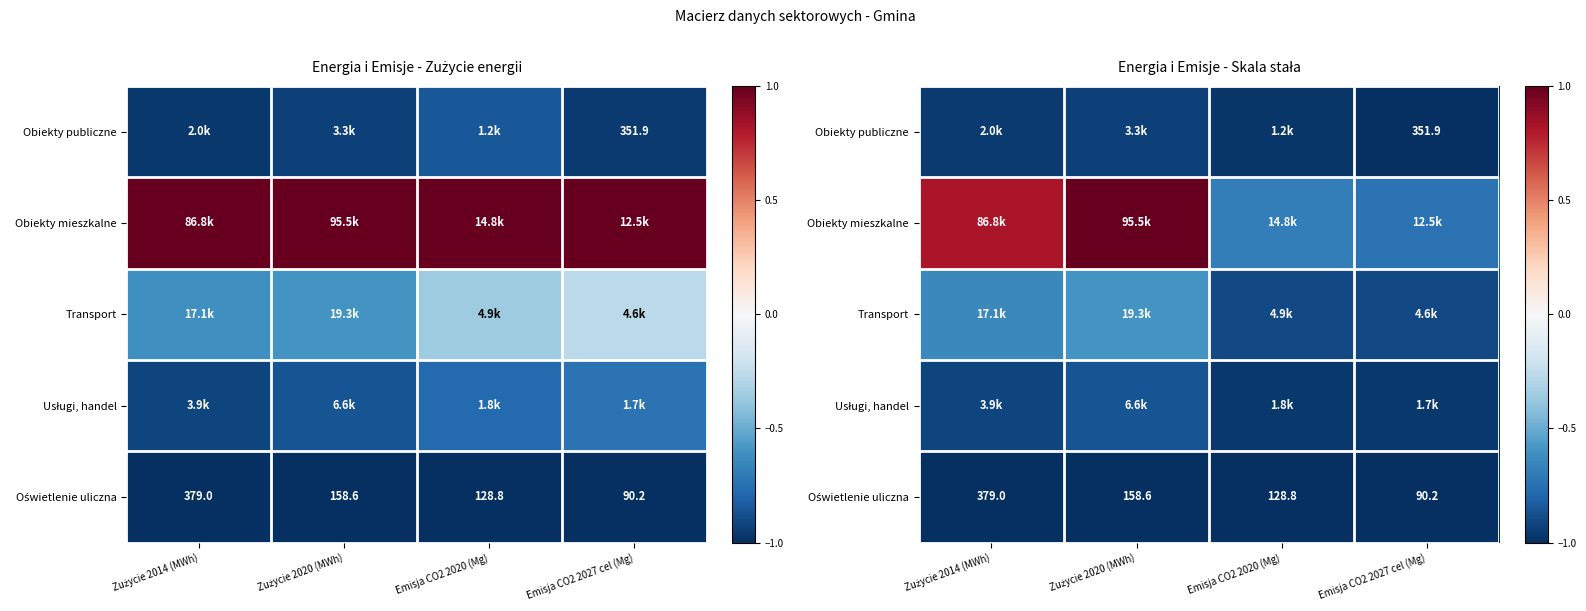

Which has a higher value, Emisja CO2 2027 cel (Mg) or Emisja CO2 2020 (Mg)?

Emisja CO2 2020 (Mg)